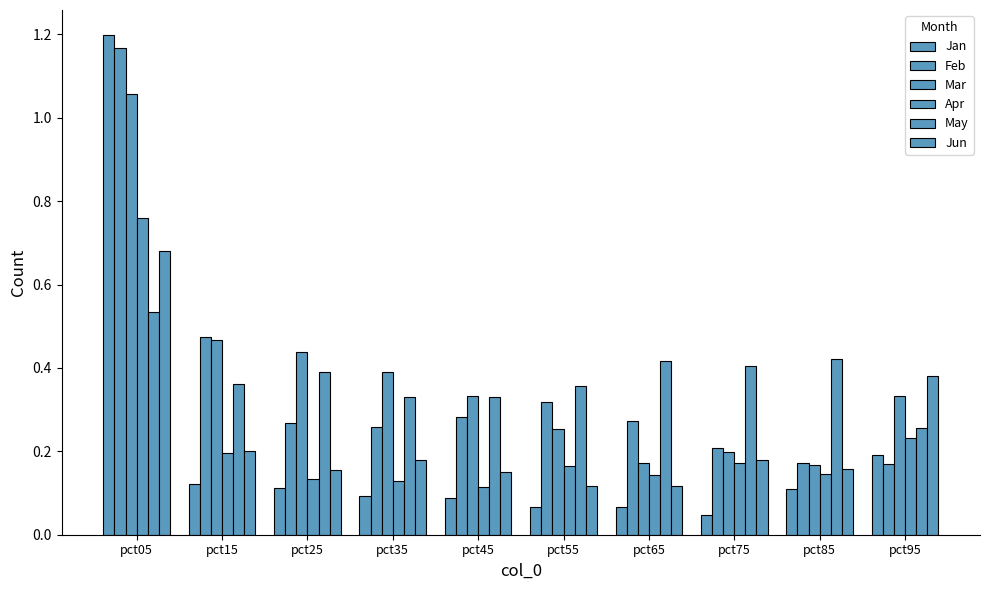

What is the maximum value for May?

0.5